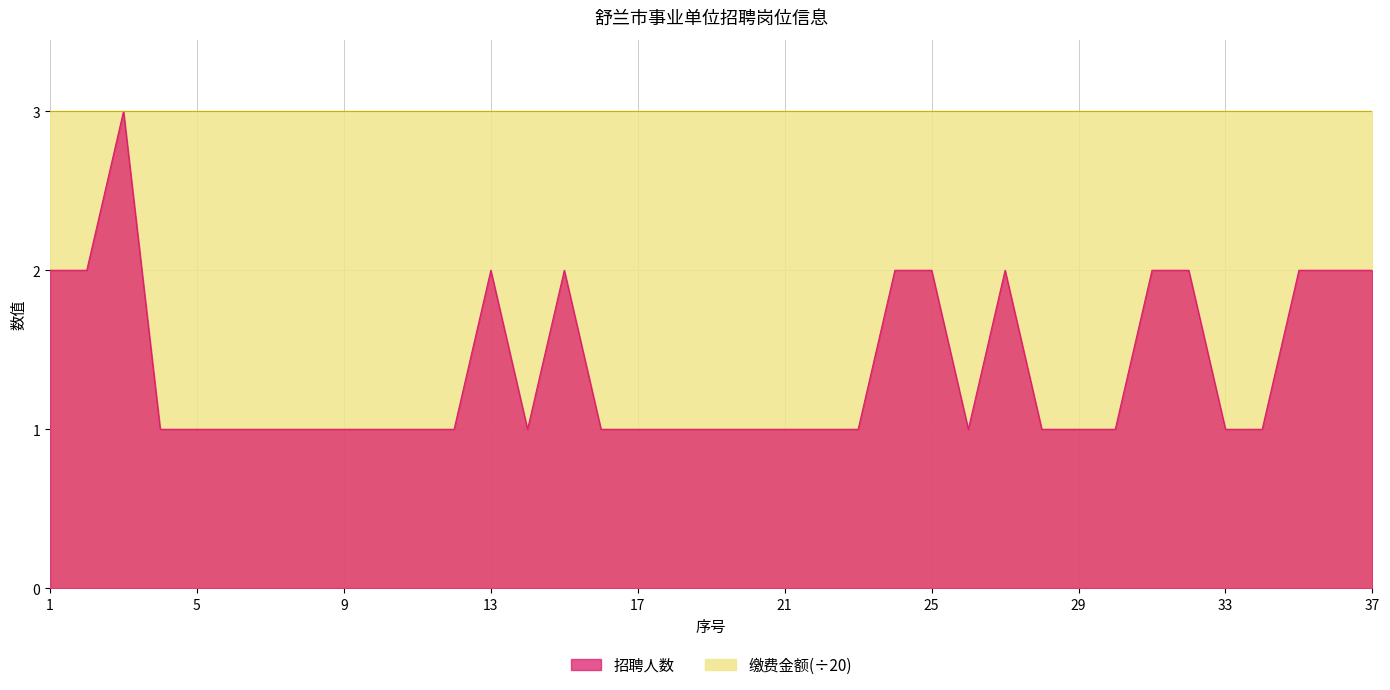

Approximately how many times larger is the value at 35 compared to 32?

1.0